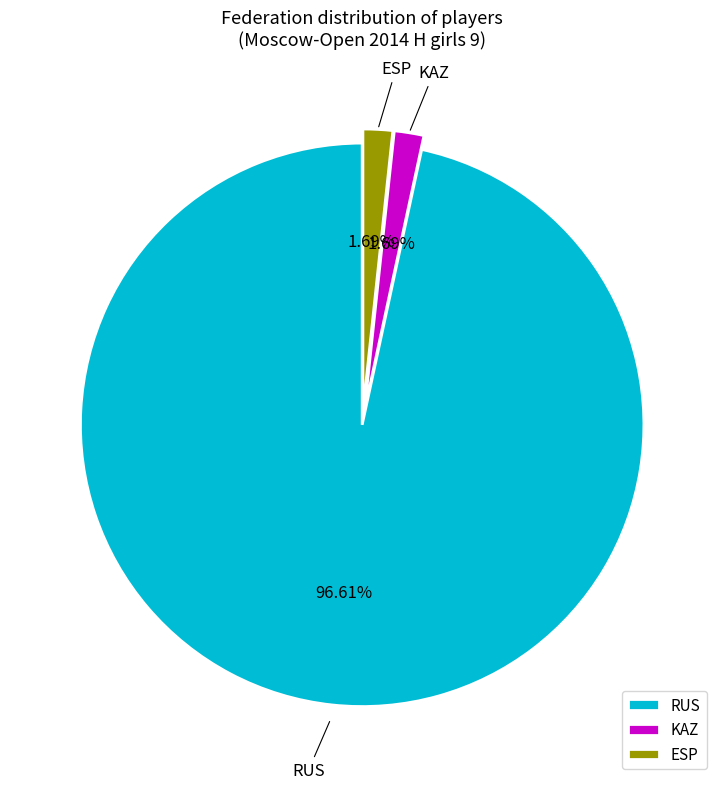

What is the majority slice?

RUS